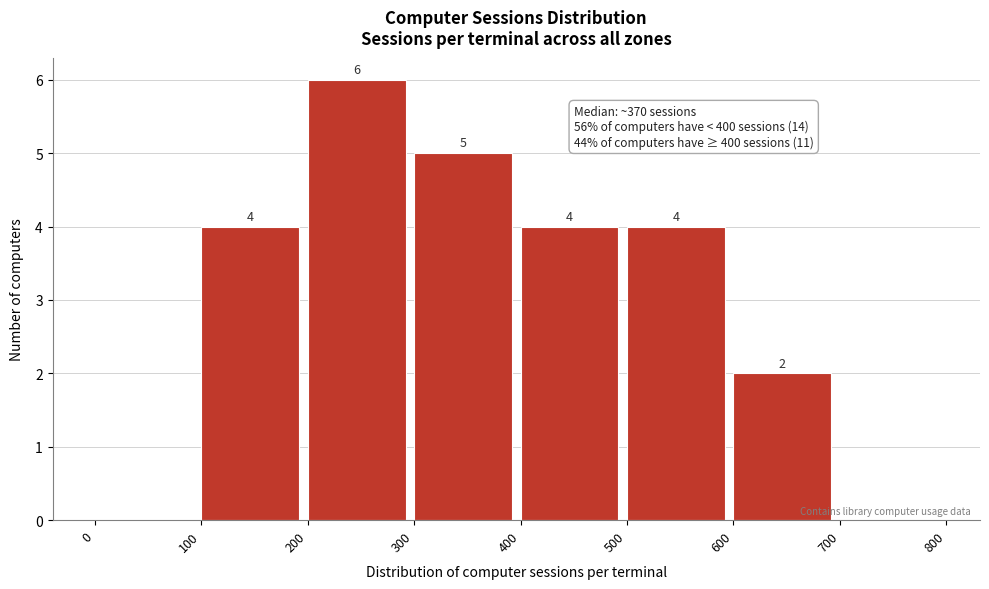

Which range on the x-axis has the tallest bar?

200 to 300